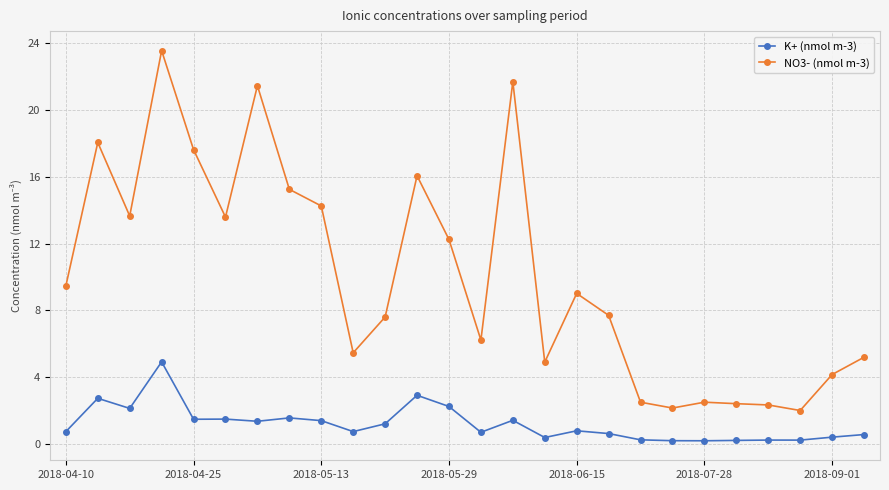

List the series in order of their overall mean, lowest first.

K+ (nmol m-3), NO3- (nmol m-3)